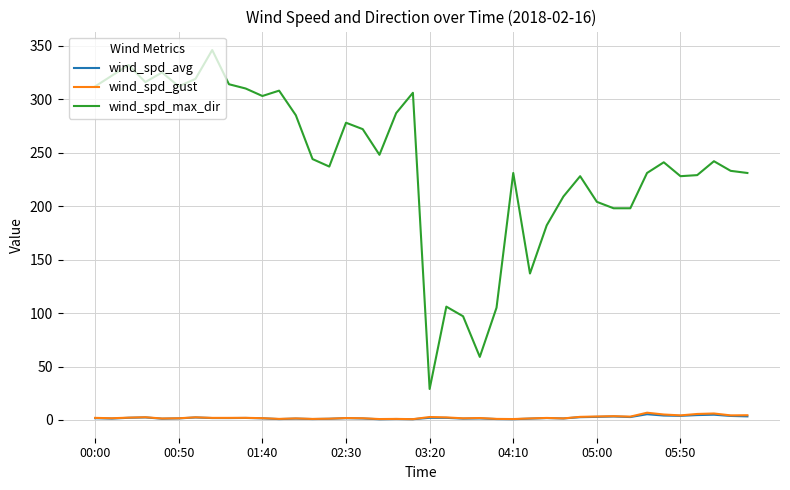

True or false: wind_spd_max_dir and wind_spd_gust cross at least once.

False